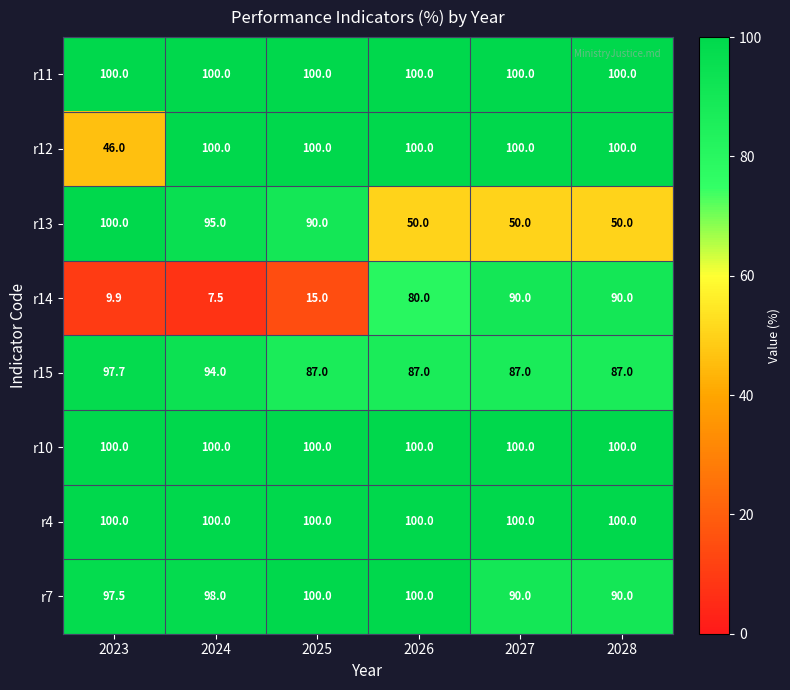

What value does the r10 series have at 2023?

100.0